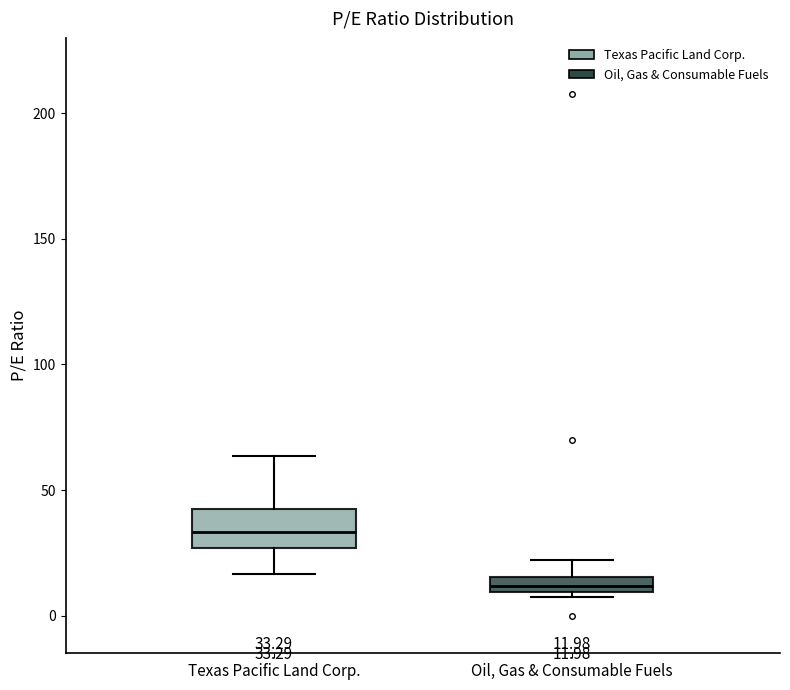

Which box's median line is the lowest?

Oil, Gas & Consumable Fuels